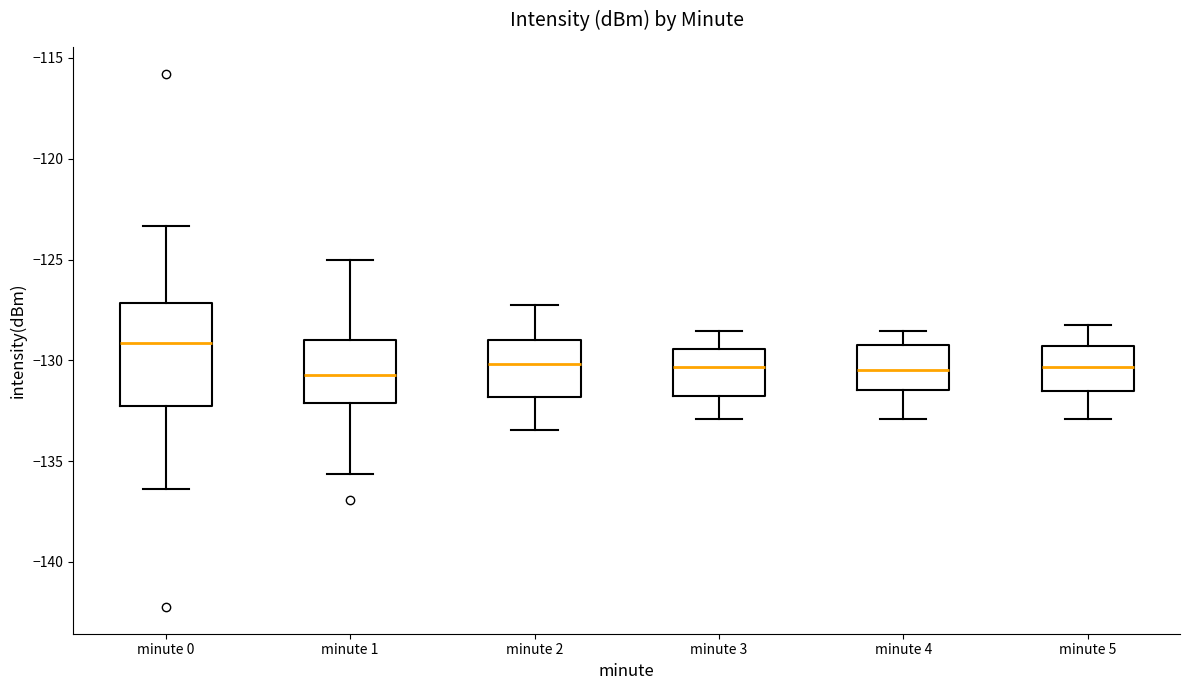

Reading left to right, transcribe this box plot: for each box, give where its median line is, the range the box spans, and where its two whiskers end, as read against the y-axis. The values are not printed on the chart, so give them approximately, as read against the axis.

minute 0: median -129.0, box -132.5 to -127.0, whiskers -136.5 to -123.5
minute 1: median -130.5, box -132.0 to -129.0, whiskers -135.5 to -125.0
minute 2: median -130.0, box -132.0 to -129.0, whiskers -133.5 to -127.0
minute 3: median -130.5, box -132.0 to -129.5, whiskers -133.0 to -128.5
minute 4: median -130.5, box -131.5 to -129.0, whiskers -133.0 to -128.5
minute 5: median -130.5, box -131.5 to -129.5, whiskers -133.0 to -128.0